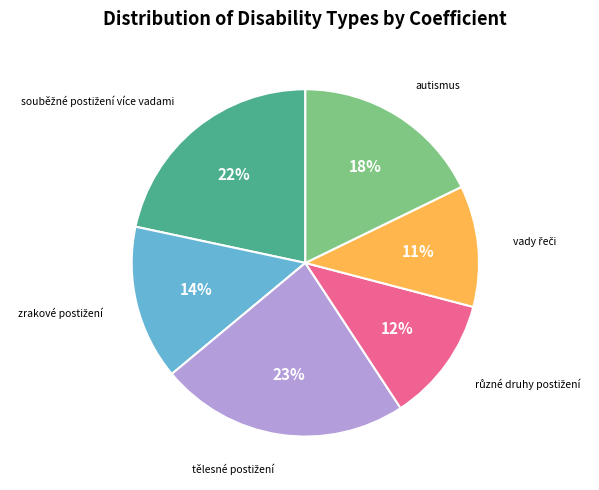

To the nearest percent, what is the difference between the largest and smallest slice percentages?

12%